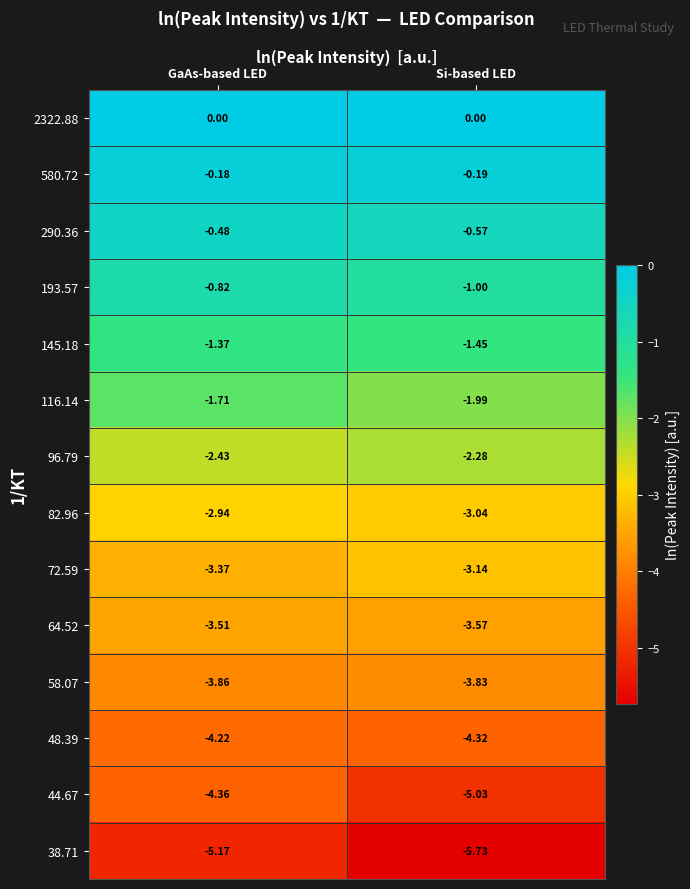

Where is 64.52 nearest to the value -3?

GaAs-based LED